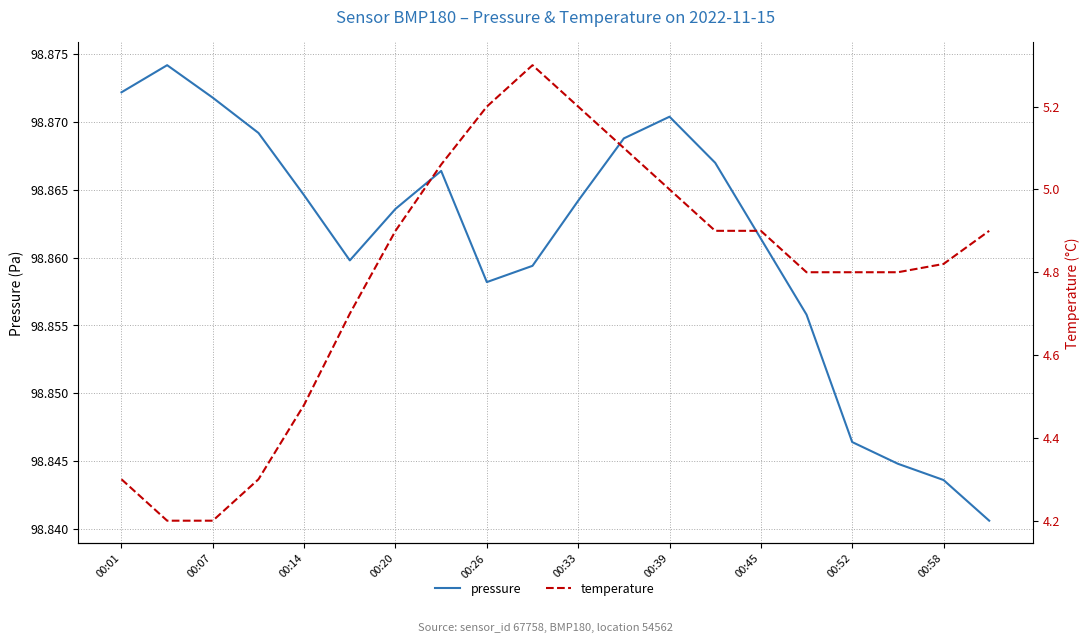

How many values in the pressure series are below 98864?

10